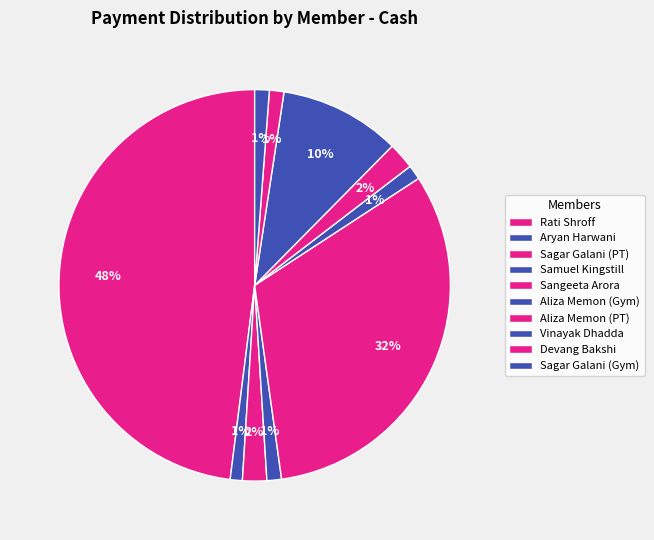

Count the number of slices in the pie.

10